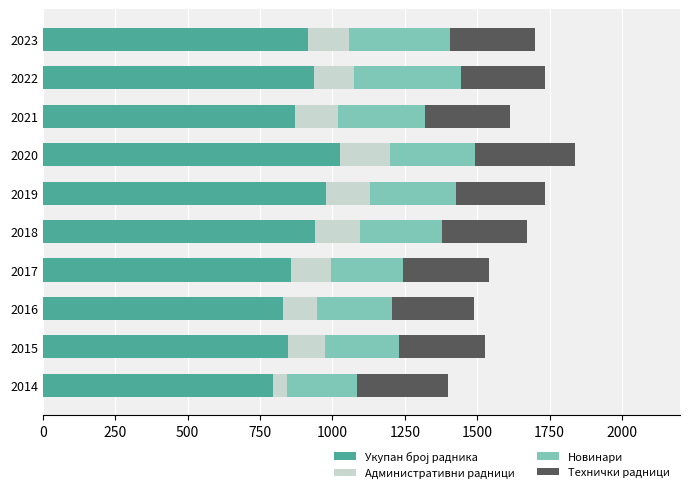

What is the total value across all series at 2020?

1839